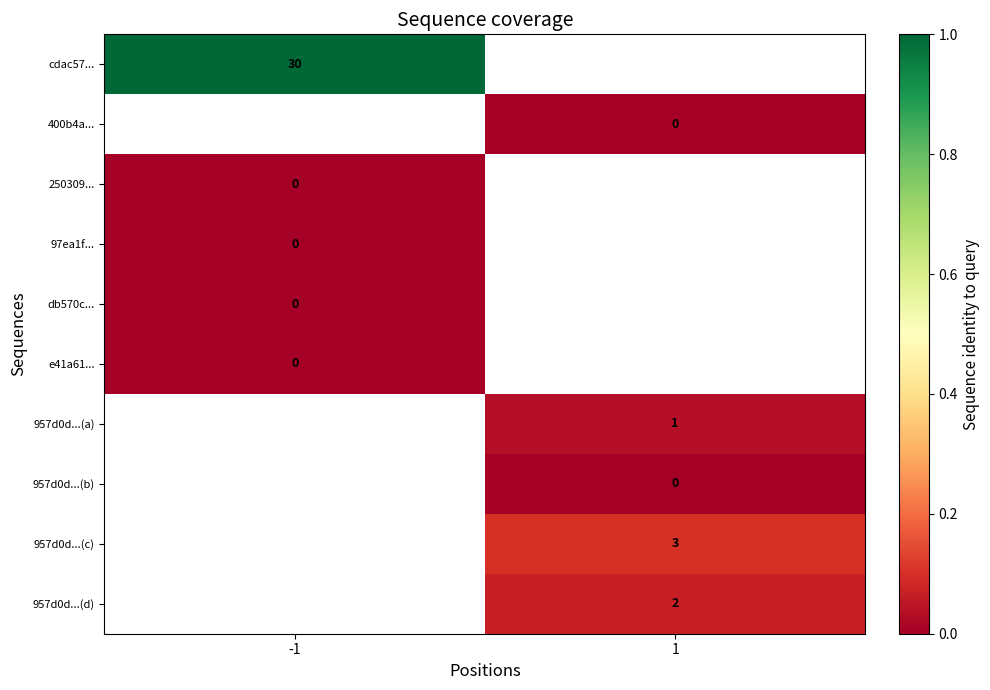

True or false: 957d0d...(d) has a value of 2 at 1.

True